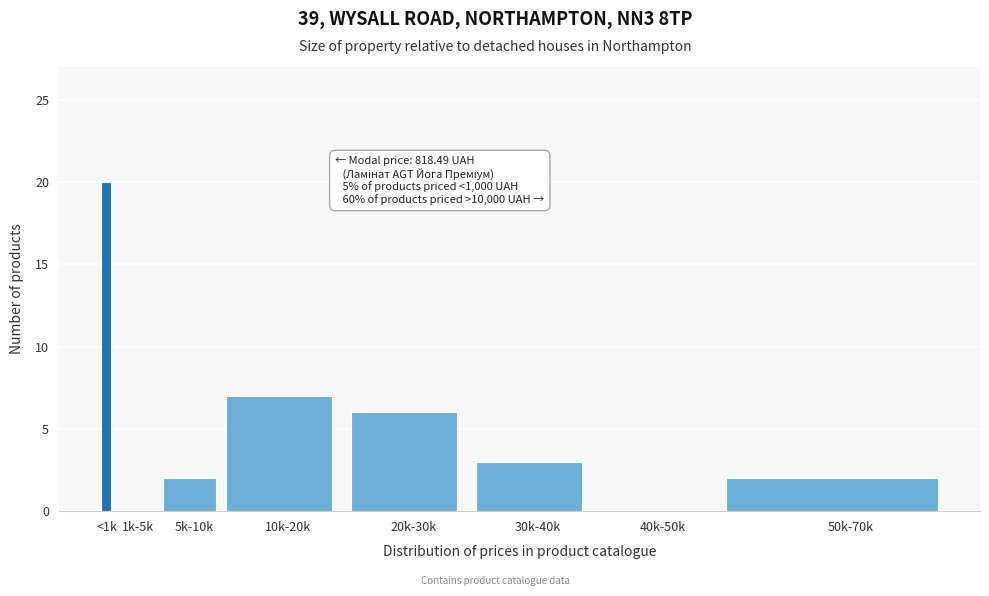

Reading left to right, transcribe all the data shown in this chart.

<1k=20	1k-5k=0	5k-10k=2	10k-20k=7	20k-30k=6	30k-40k=3	40k-50k=0	50k-70k=2